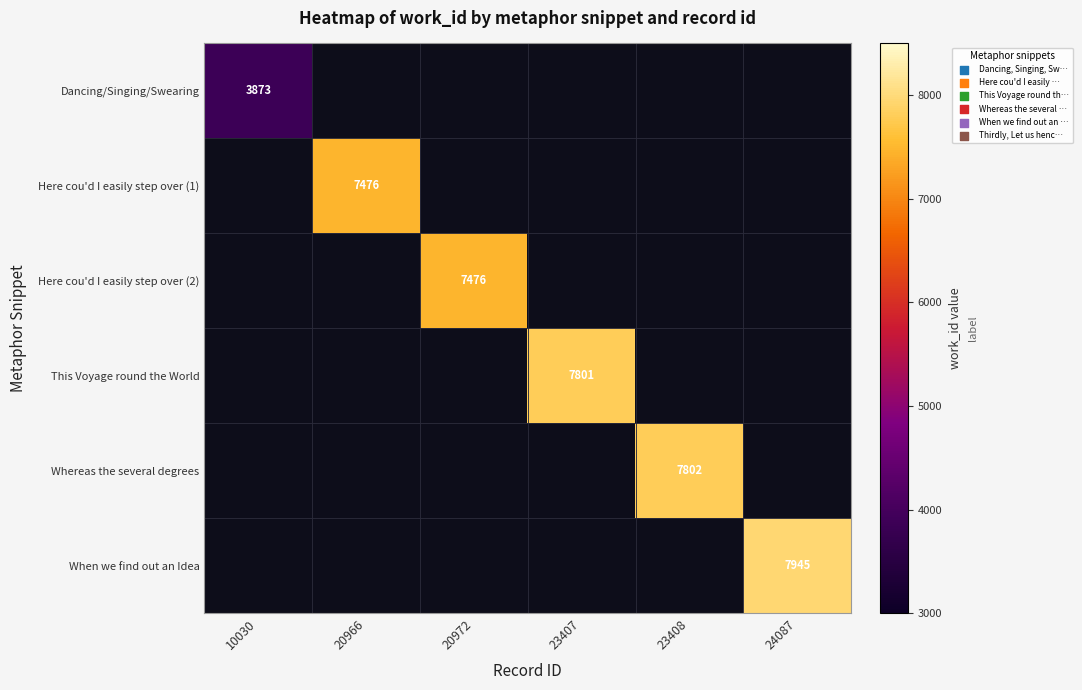

What is the greatest value displayed?

7945.0